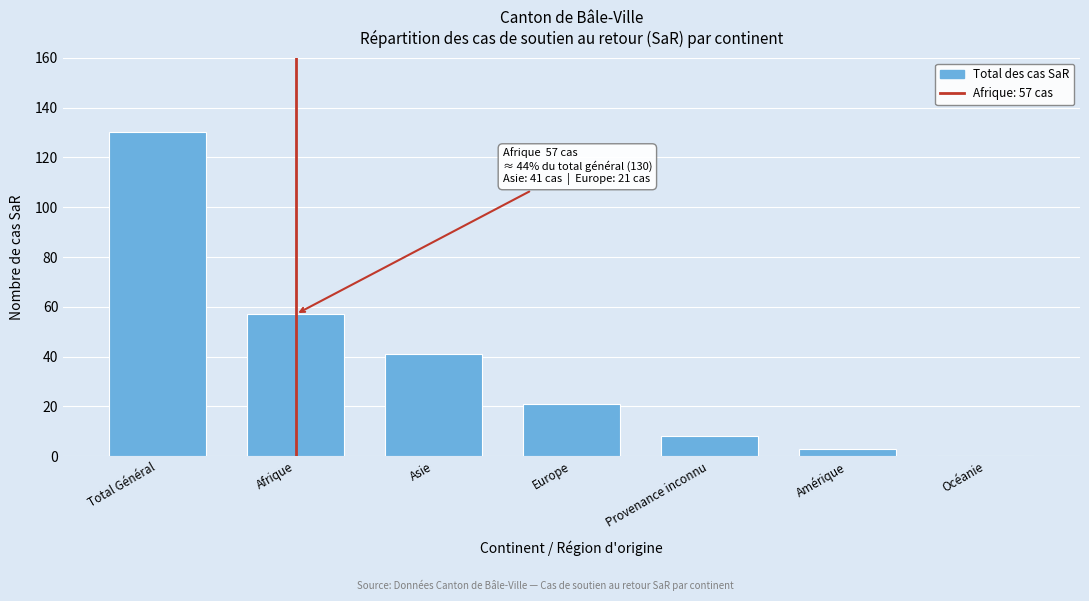

Reading left to right, transcribe all the data shown in this chart.

Total Général=130	Afrique=57	Asie=41	Europe=21	Provenance inconnu=8	Amérique=3	Océanie=0